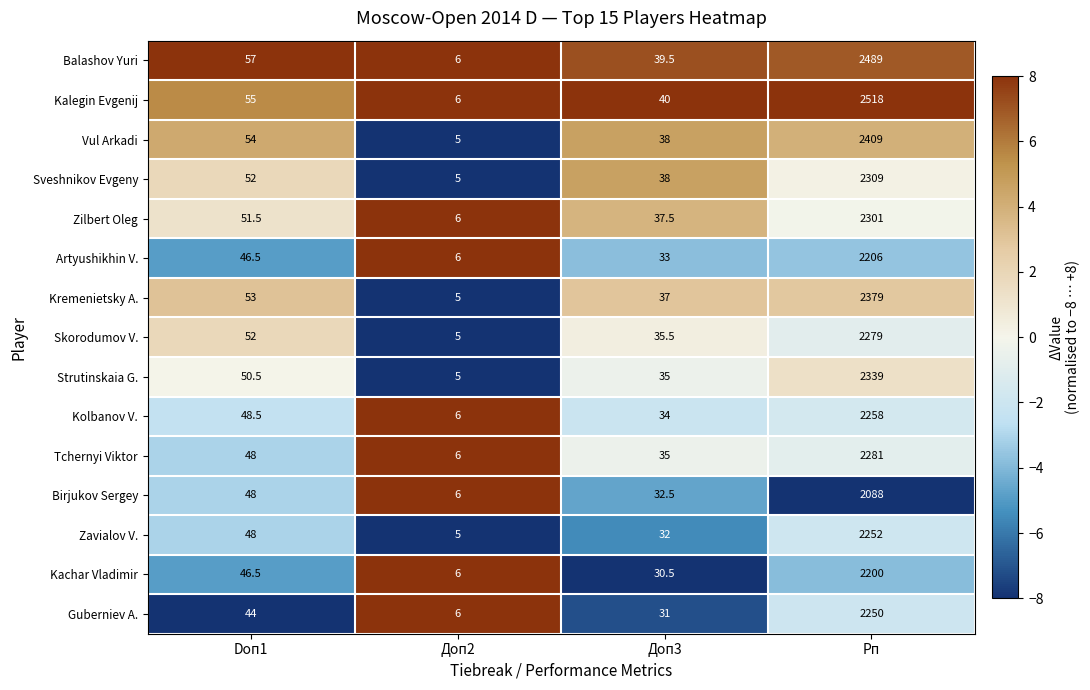

What is the average value of the Birjukov Sergey series?

543.6